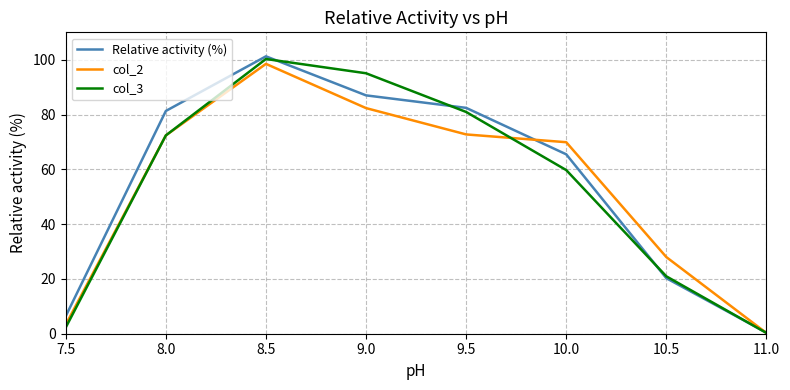

What is the total value across all series at 10.0?

195.1